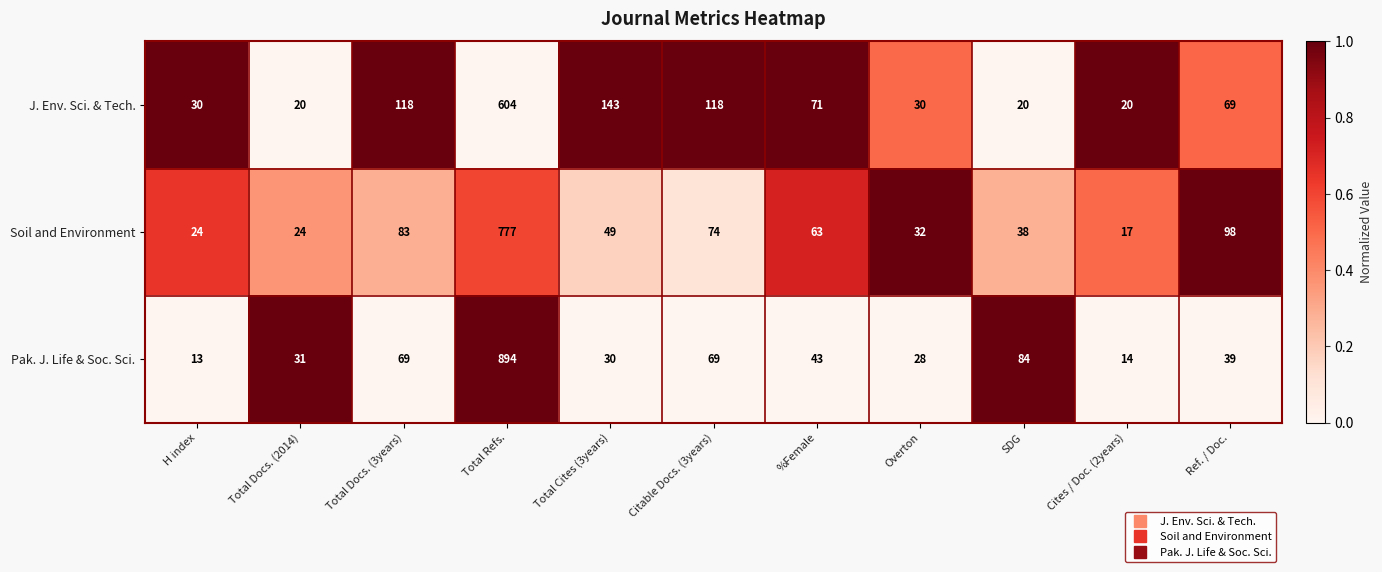

What is the difference between the maximum and minimum values in the J. Env. Sci. & Tech. series?

584